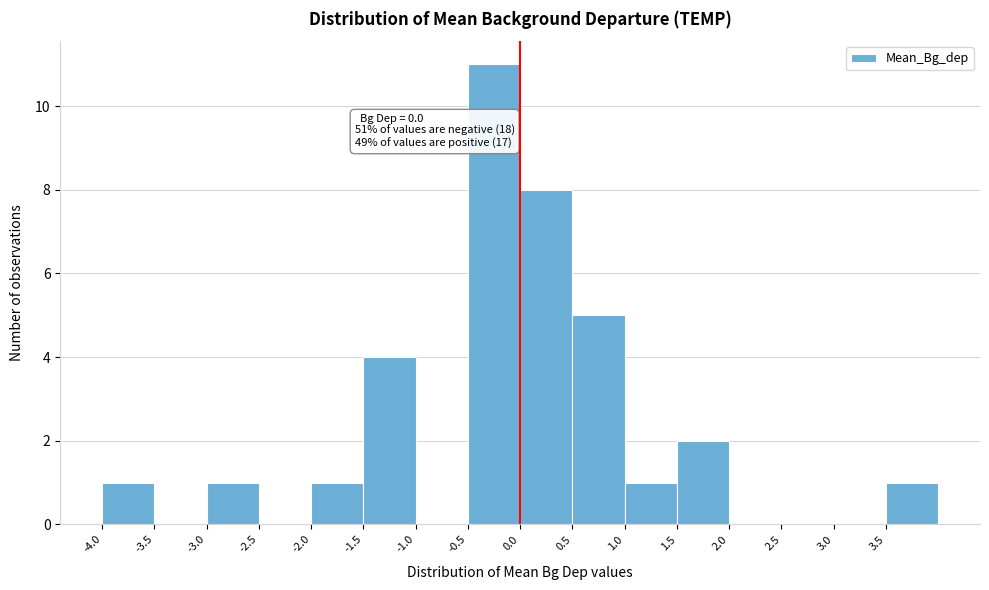

Which range on the x-axis has the tallest bar?

-0.5 to 0.0